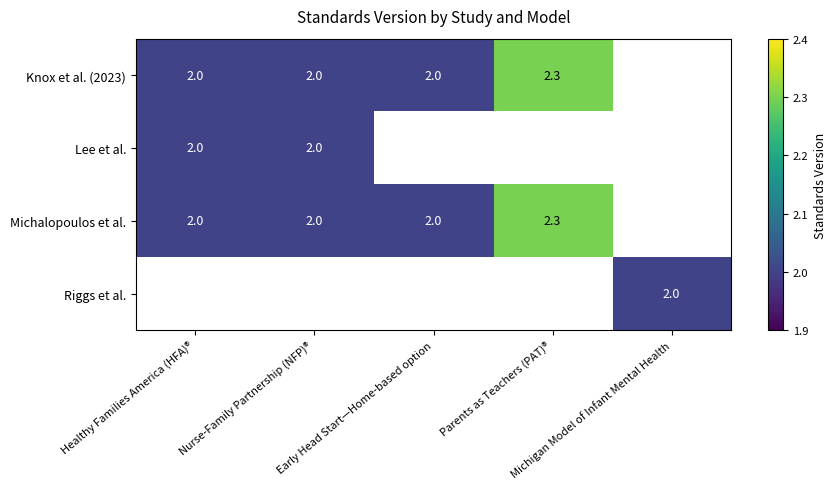

Count the number of categories in the chart.

5